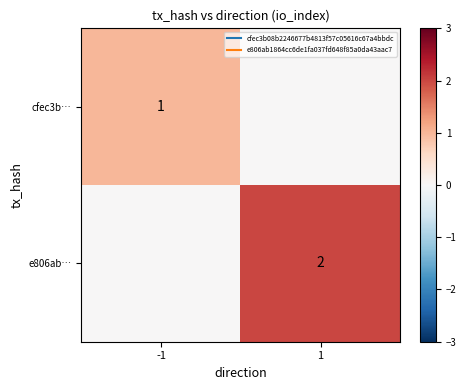

How many data points does each series have?

2